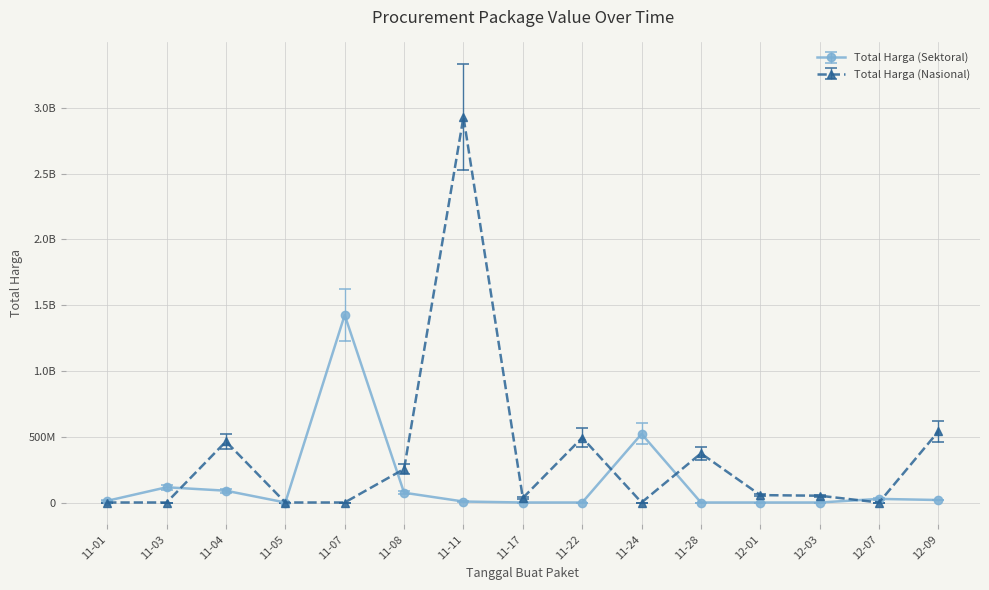

What are all the series names shown in the legend?

Total Harga (Sektoral), Total Harga (Nasional)